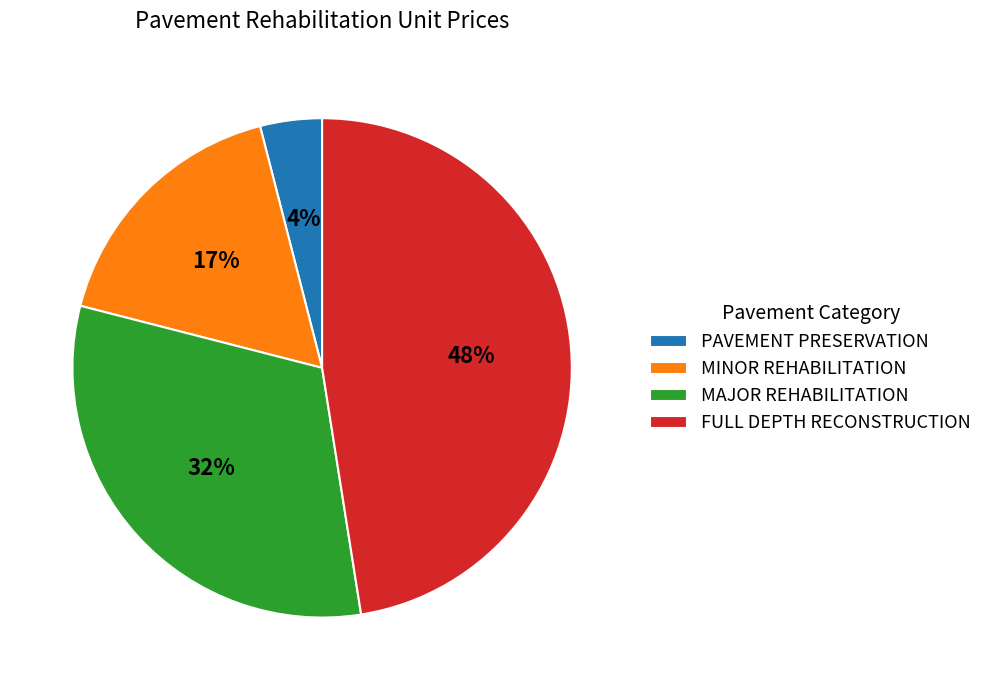

What is the smallest slice in the pie chart?

PAVEMENT PRESERVATION